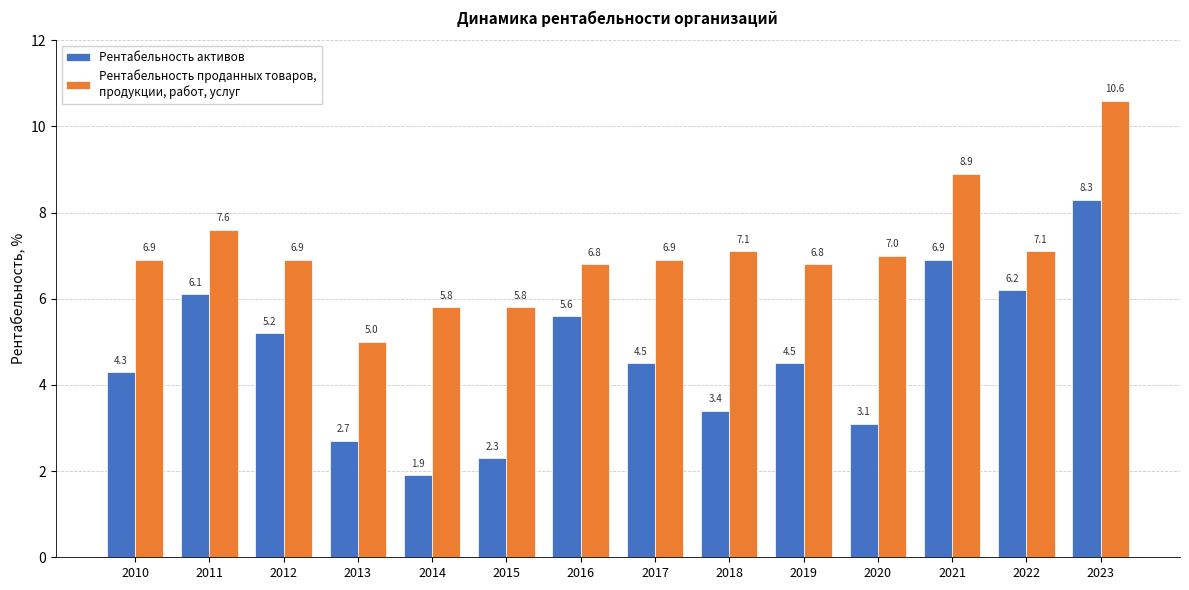

At which category is the sum across all series the highest?

2023